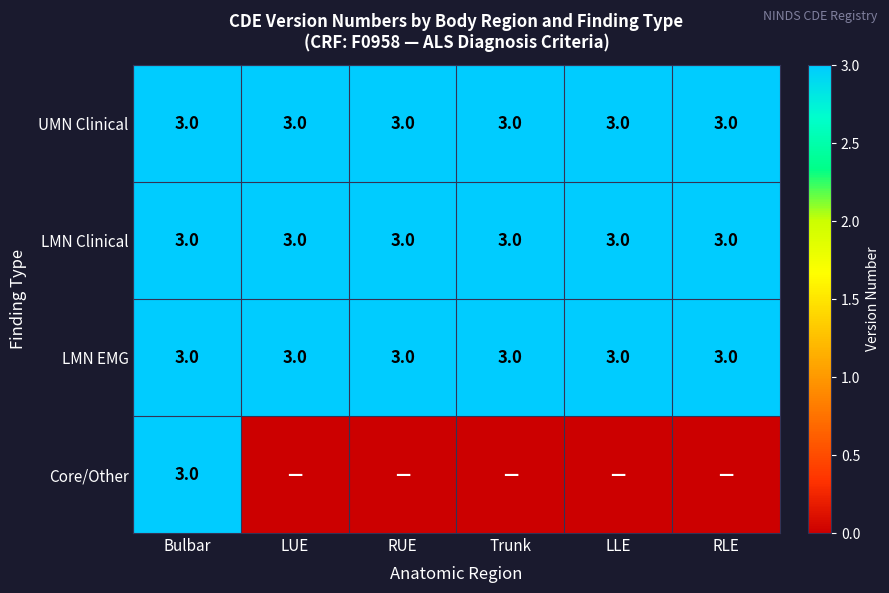

The value of LMN Clinical at RUE is 3. True or false?

True